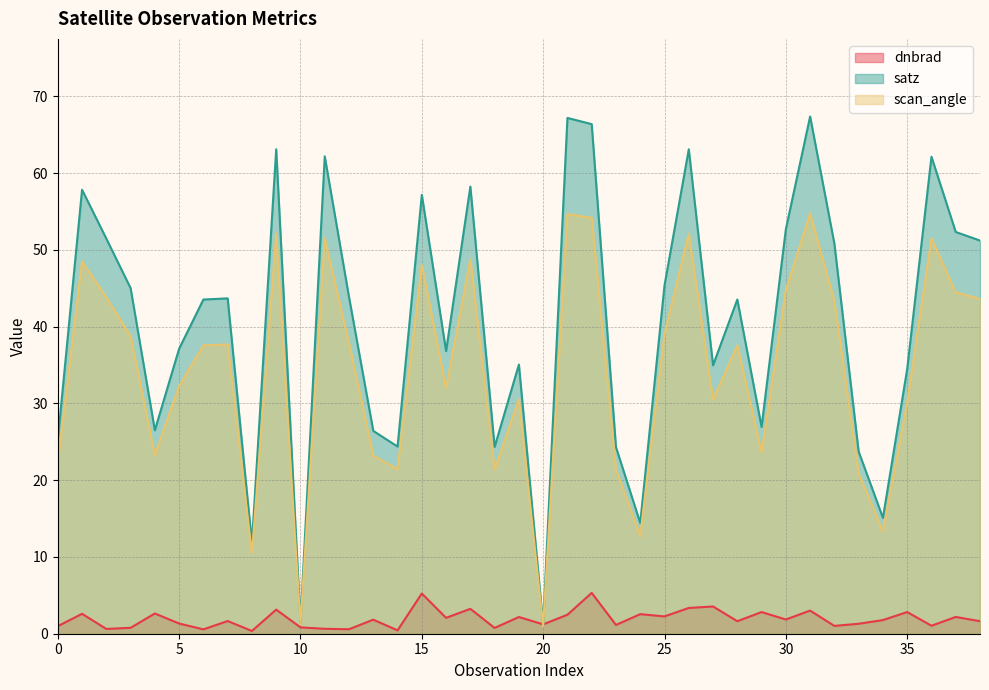

At how many categories does at least one series exceed 32?

26